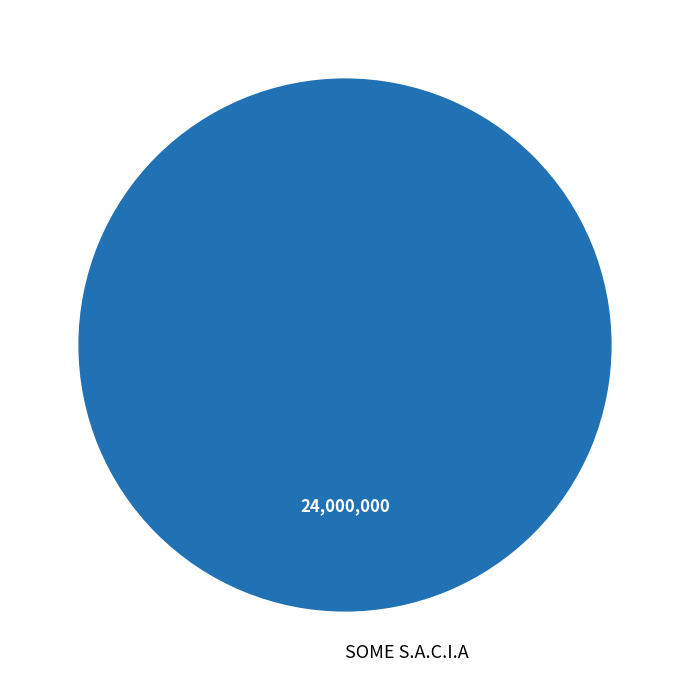

Is there a majority slice in this chart?

Yes